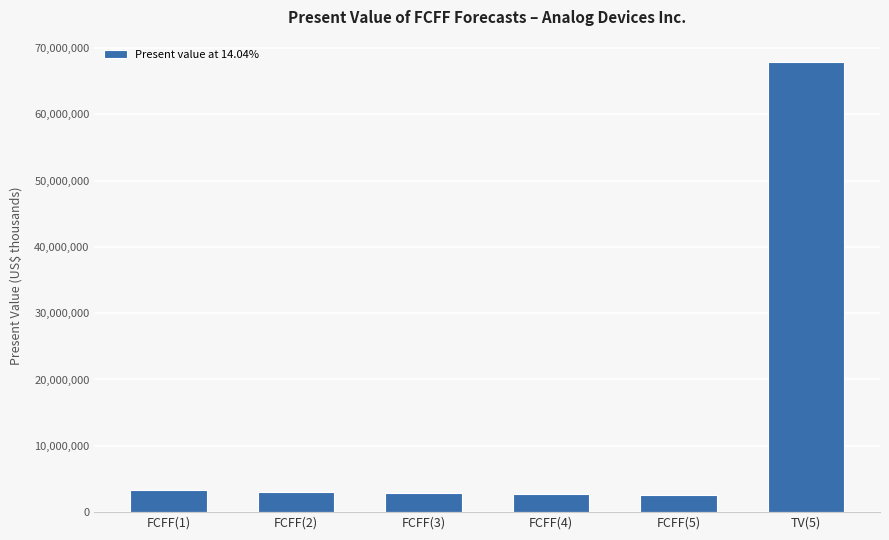

The value at FCFF(2) is 3090923. True or false?

True